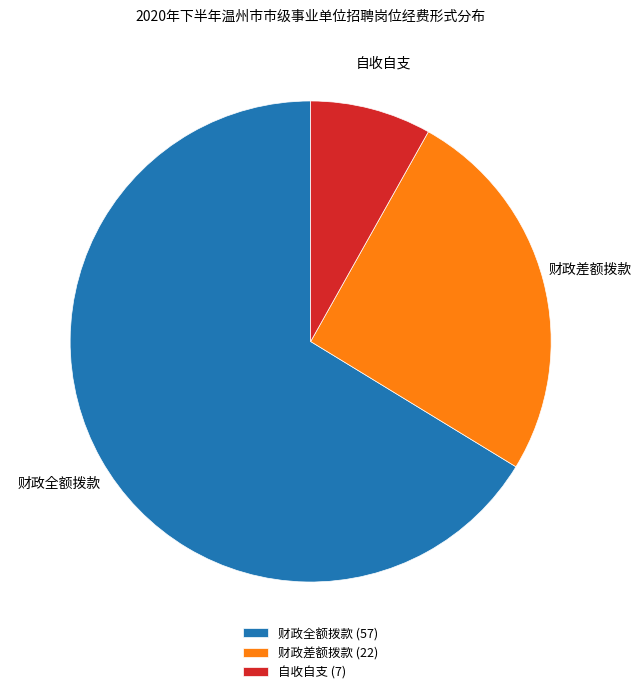

Do 财政全额拨款 and 财政差额拨款 together represent more than half of the pie?

Yes